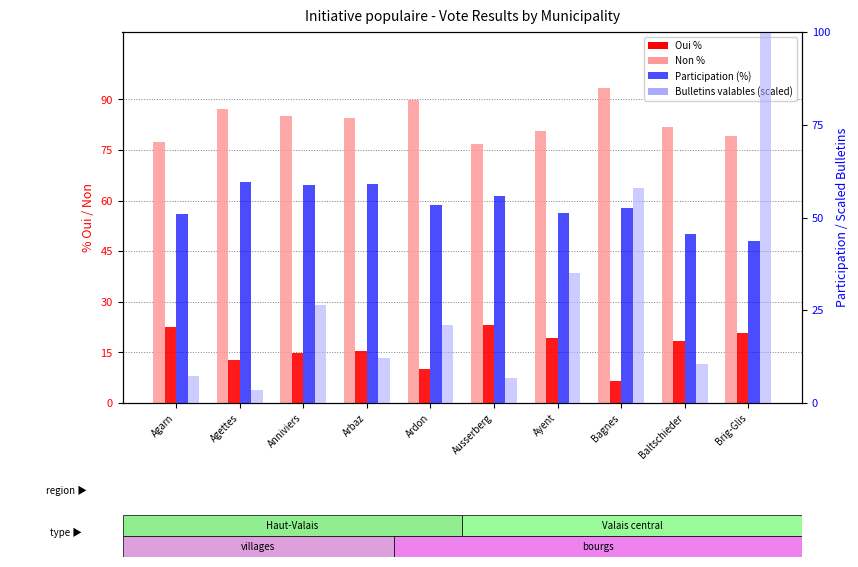

How many groups of bars are there?

10